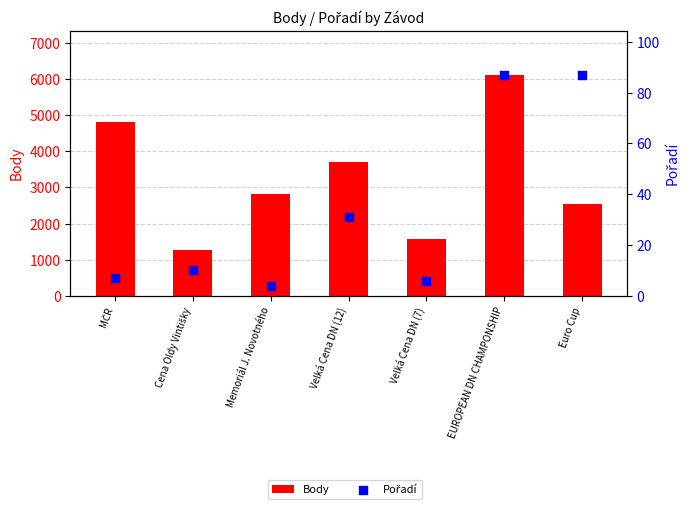

What is the total value across all series at EUROPEAN DN CHAMPONSHIP?

6205